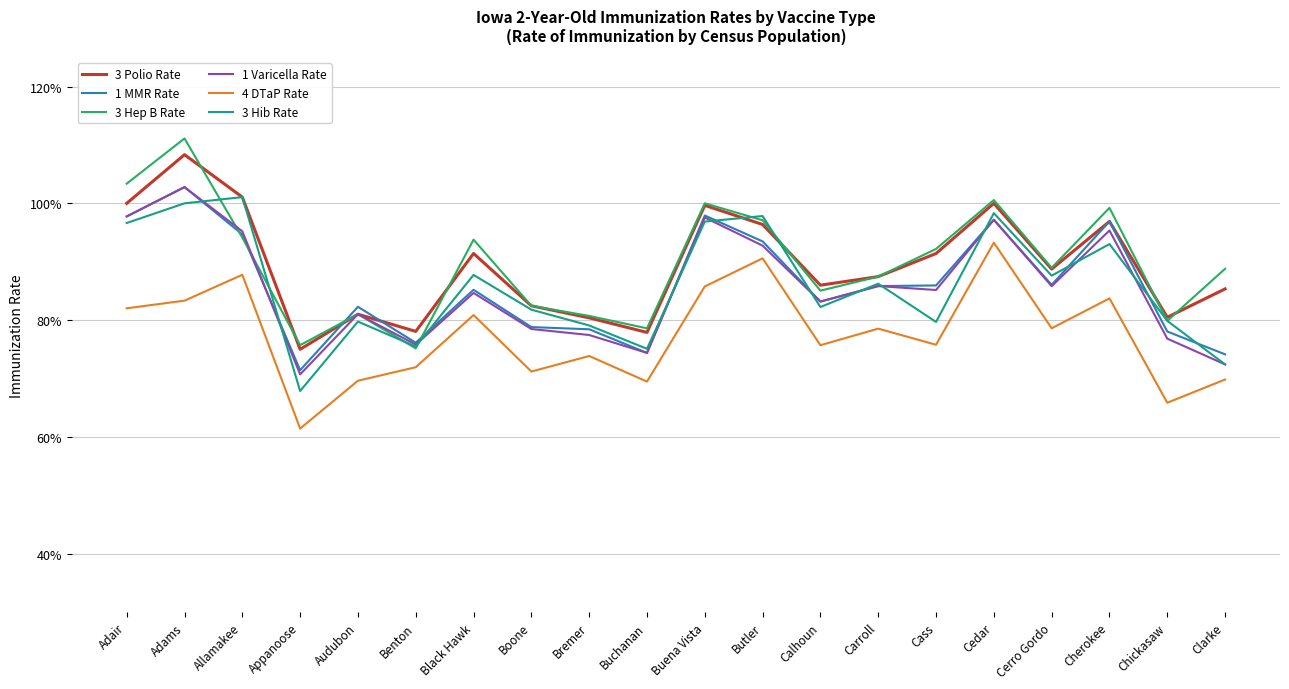

What is the difference between the maximum and minimum values in the 1 Varicella Rate series?

0.3